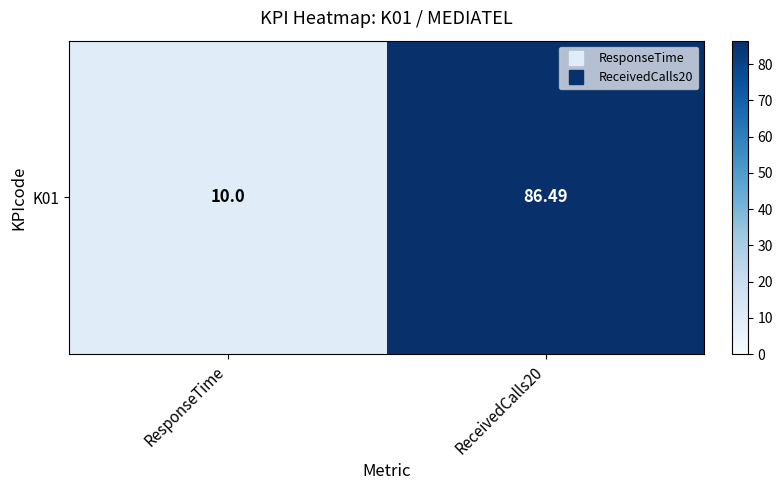

What is the difference between the maximum and minimum values?

76.5